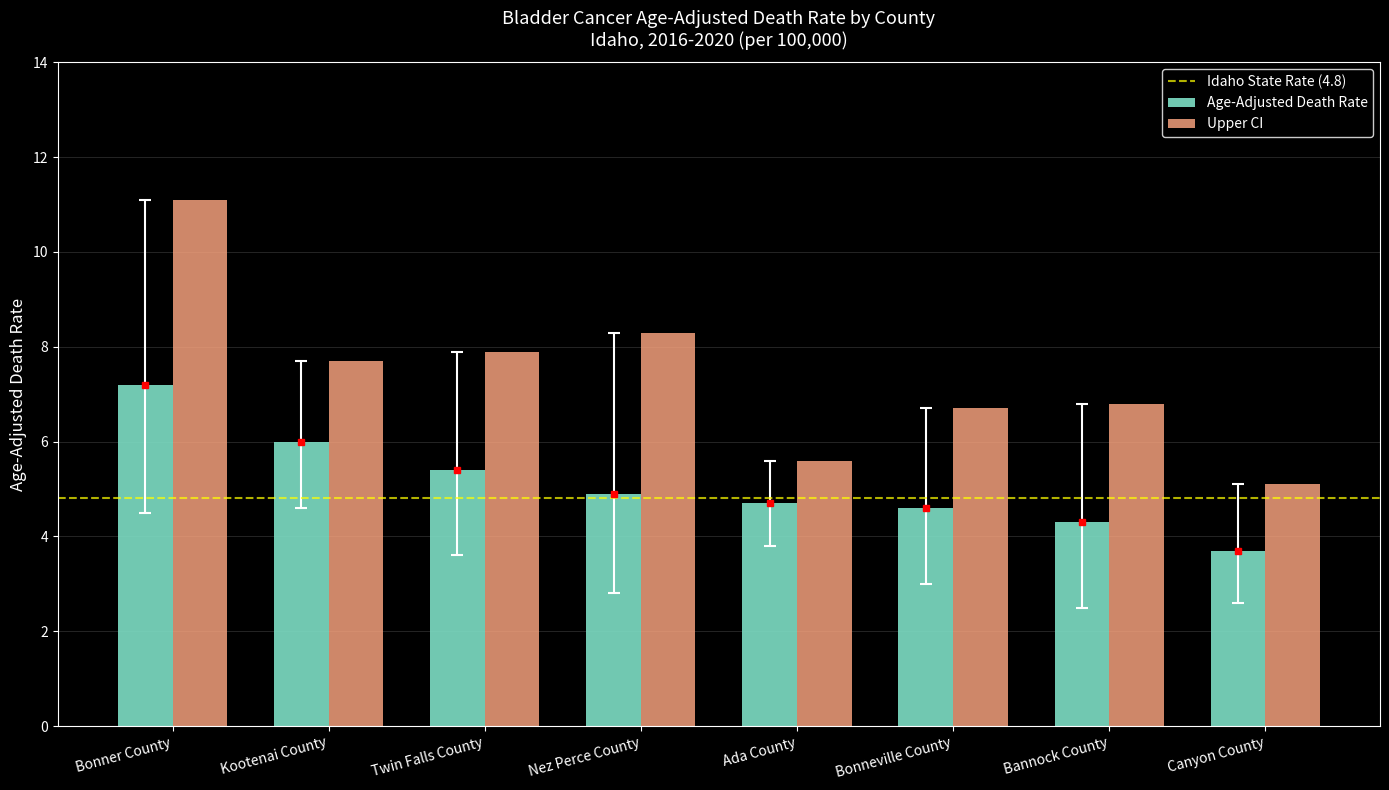

What position from the right is Kootenai County?

7